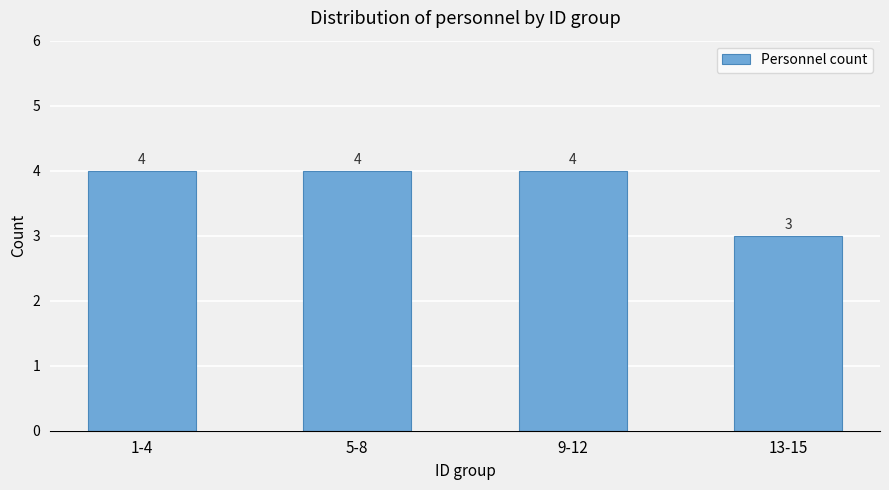

What is the ratio of the value at 1-4 to the value at 13-15?

1.3